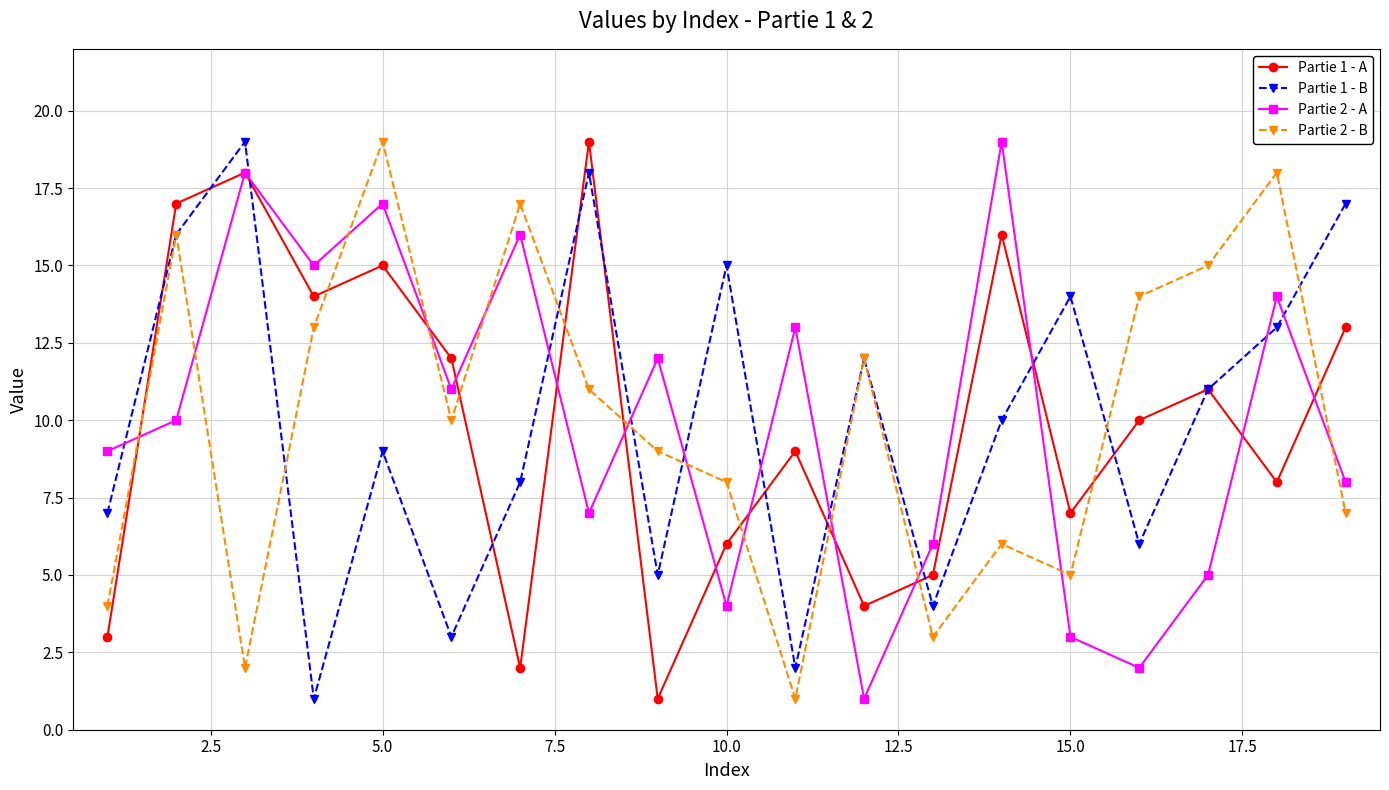

What are all the series names shown in the legend?

Partie 1 - A, Partie 1 - B, Partie 2 - A, Partie 2 - B